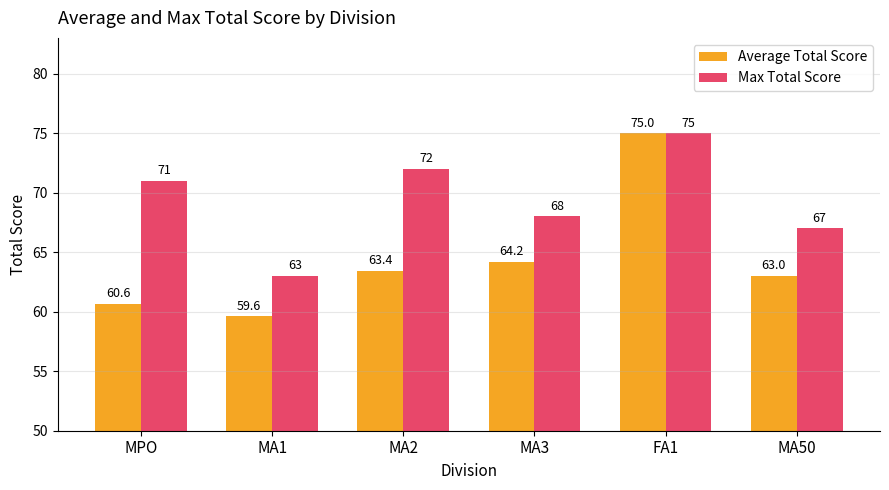

Reading left to right, extract all data points from this chart.

Average Total Score: MPO=60.6	MA1=59.6	MA2=63.4	MA3=64.2	FA1=75.0	MA50=63.0
Max Total Score: MPO=71.0	MA1=63.0	MA2=72.0	MA3=68.0	FA1=75.0	MA50=67.0